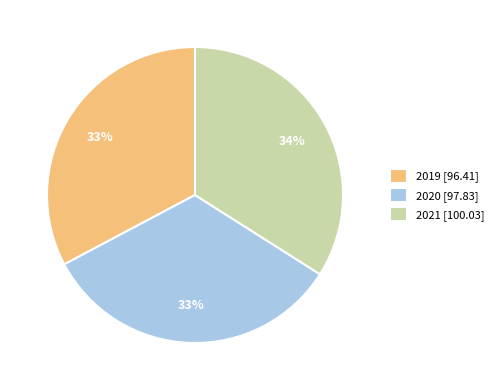

Which slice is the largest?

2021